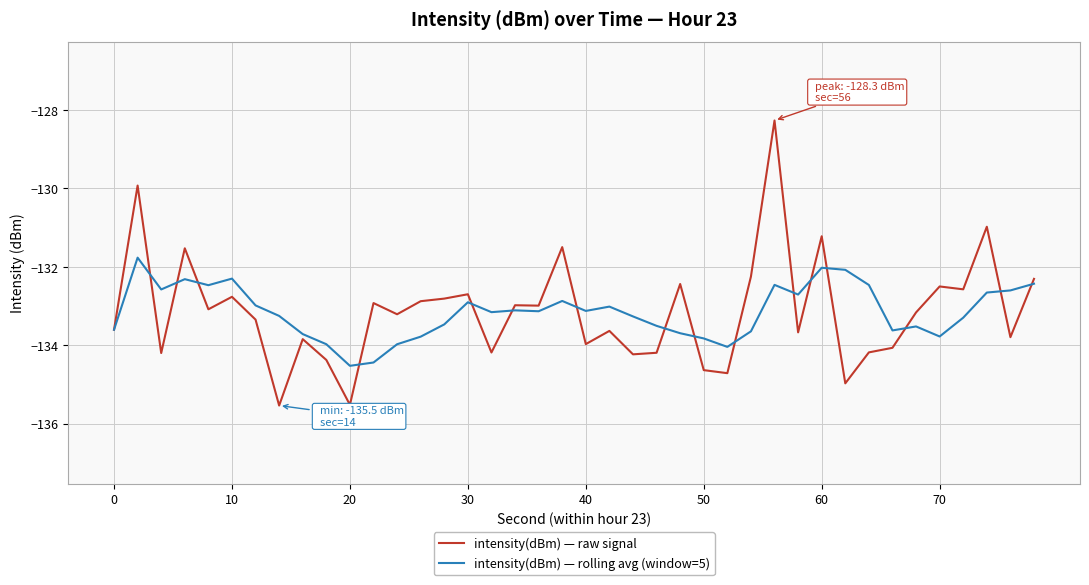

What is the smallest value displayed?

-135.5